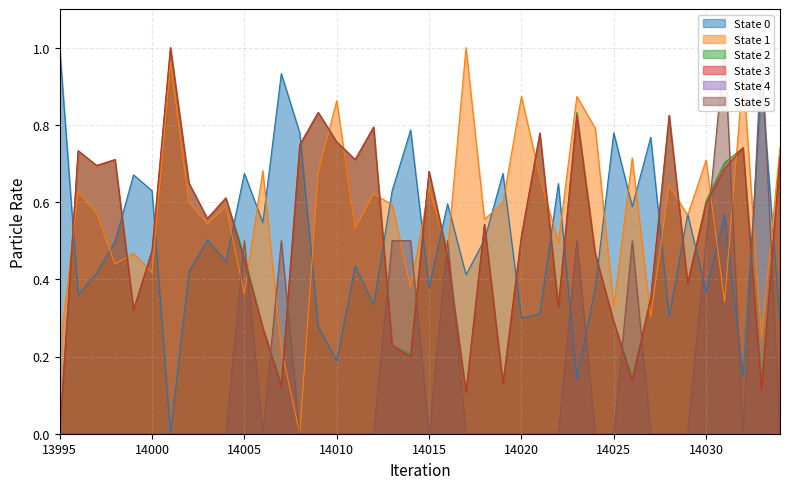

The State 0 series shows 0.2 at 14025. True or false?

False